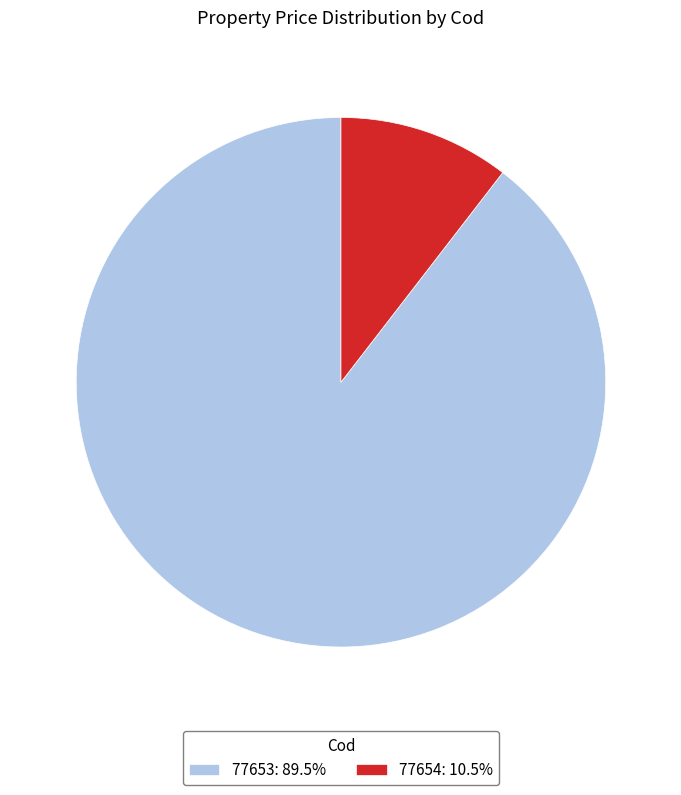

Combined, do 77653: 89.5% and 77654: 10.5% account for over 50%?

Yes